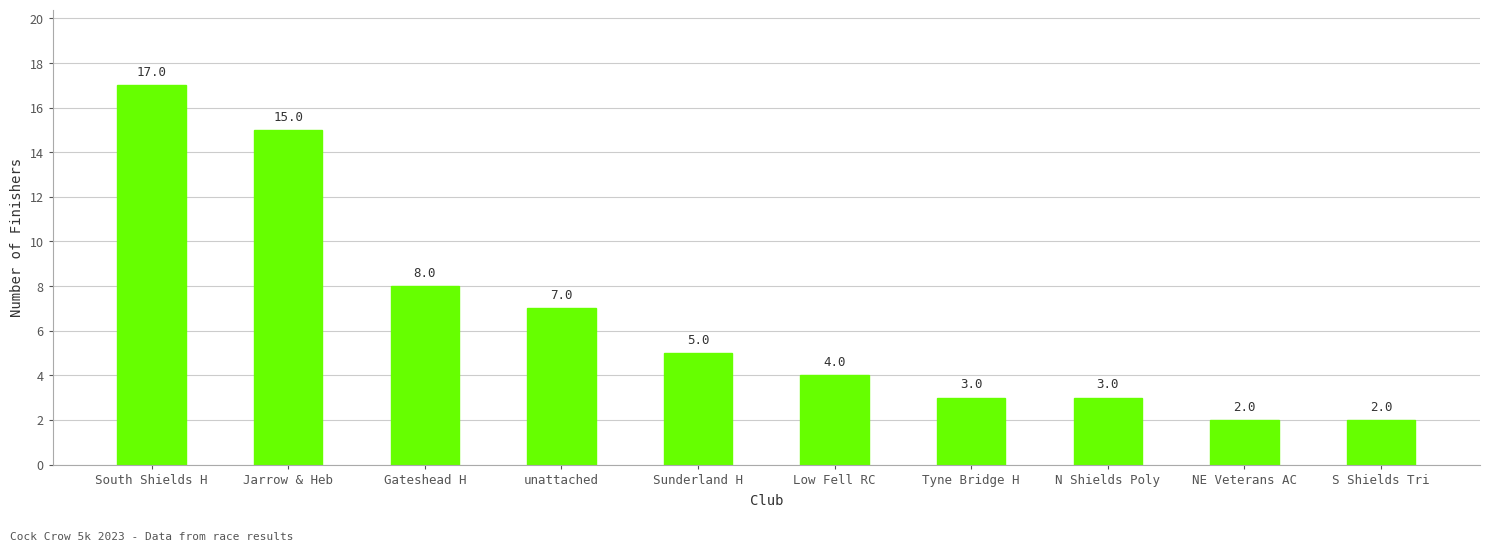

Reading right to left, transcribe all the data shown in this chart.

2	2	3	3	4	5	7	8	15	17